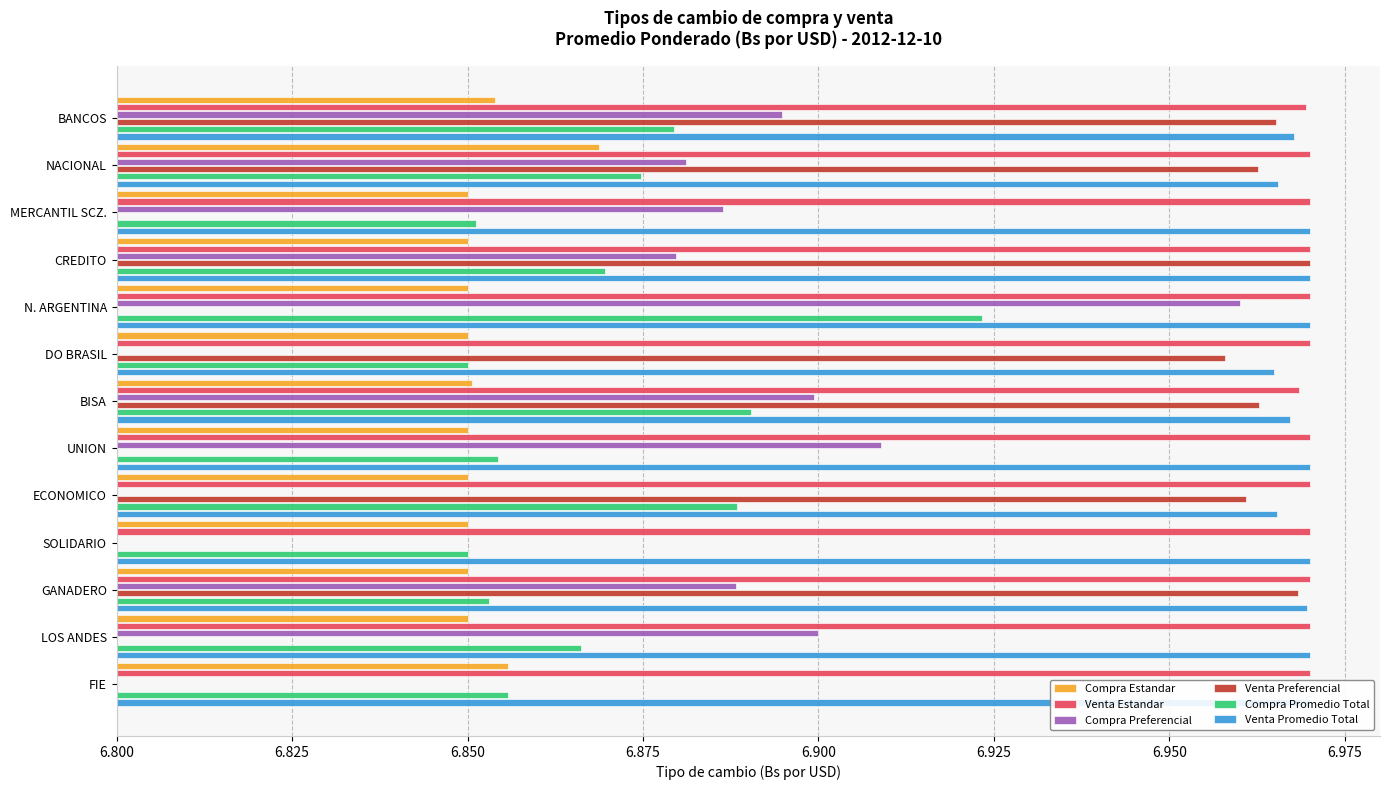

How many bars are there in total?

78